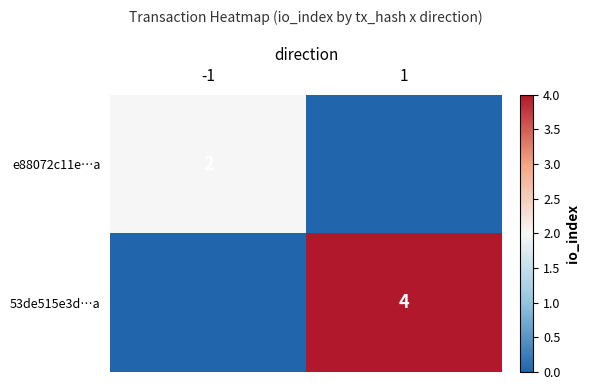

Is it true that e88072c11e…a equals 2 at -1?

True